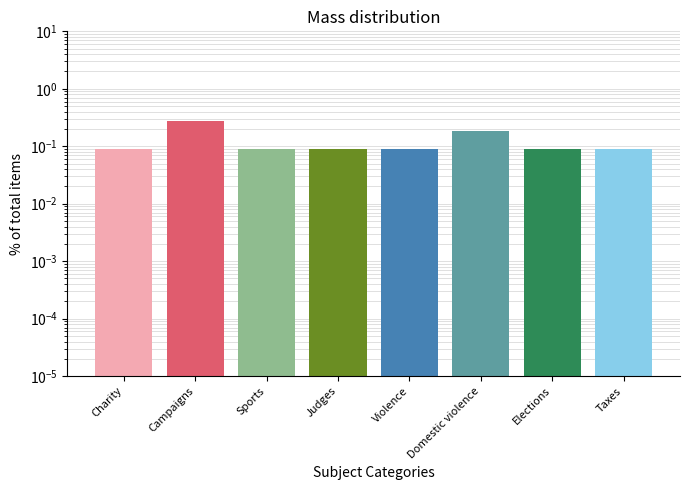

Where is the data nearest to the value 0?

Charity